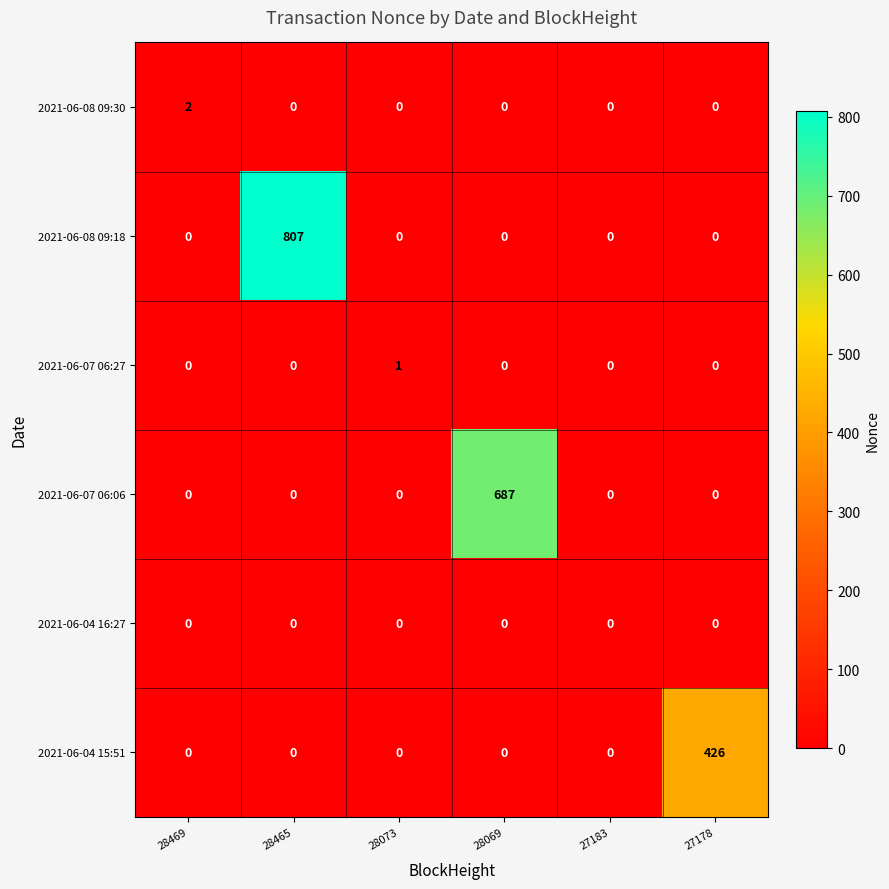

What is the approximate value of 2021-06-07 06:06 at 28069, to the nearest 50?

700